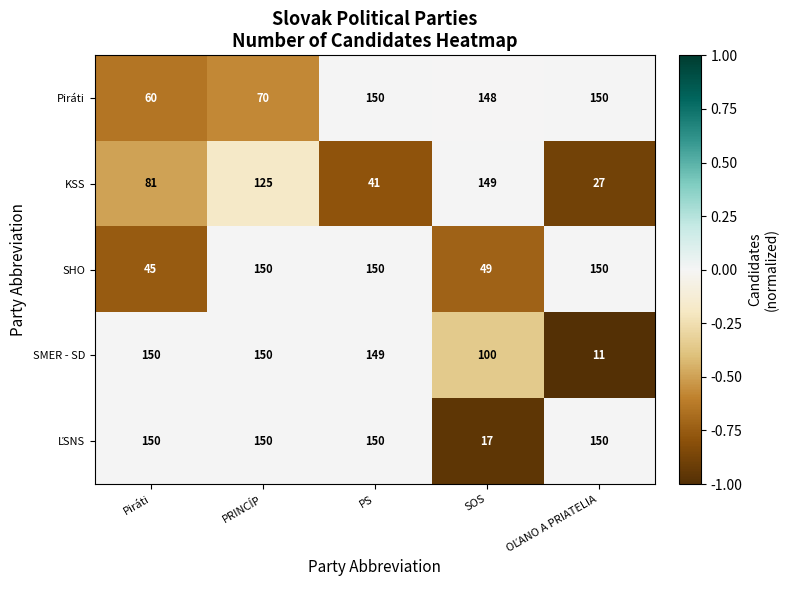

What is the maximum value shown in the chart?

150